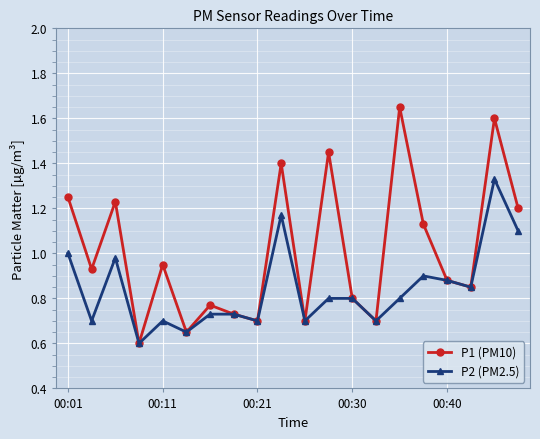

What is the minimum value for P1 (PM10)?

0.6